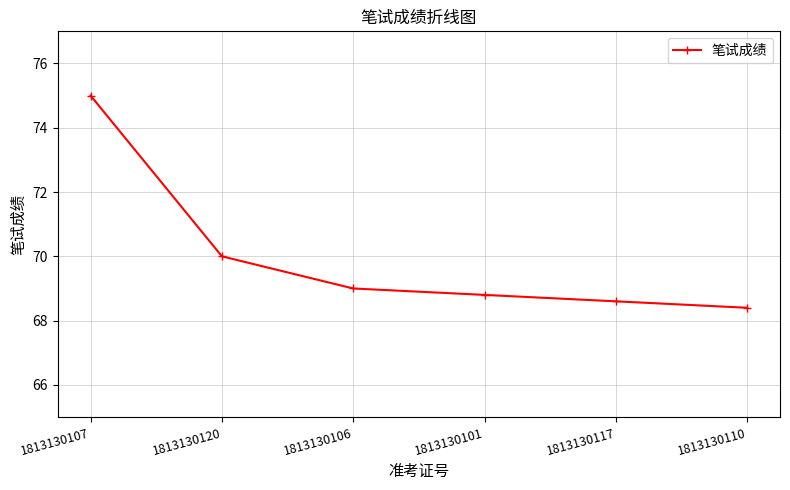

Which category has the highest value across all series?

1813130107